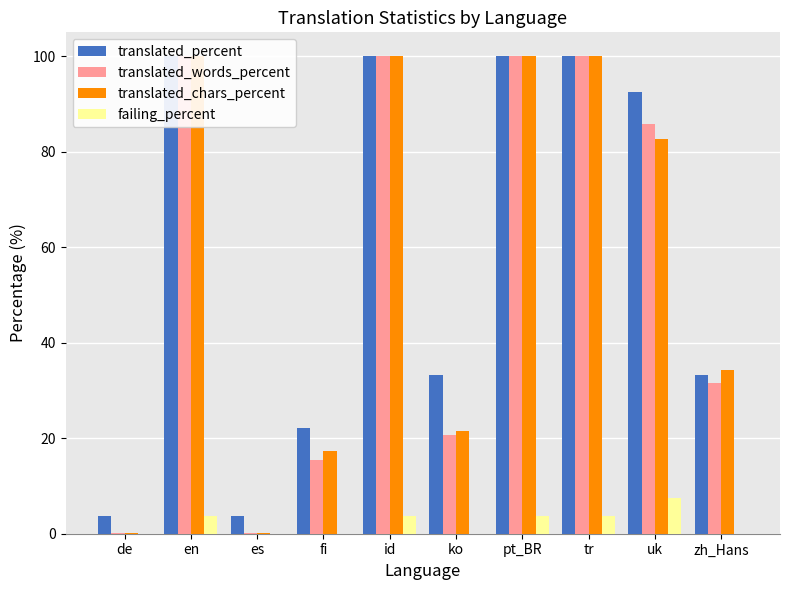

Where does the translated_chars_percent series first go above 82?

en